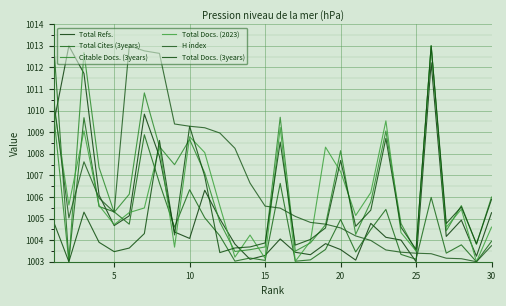

Where is the first local maximum for Total Cites (3years)?

10